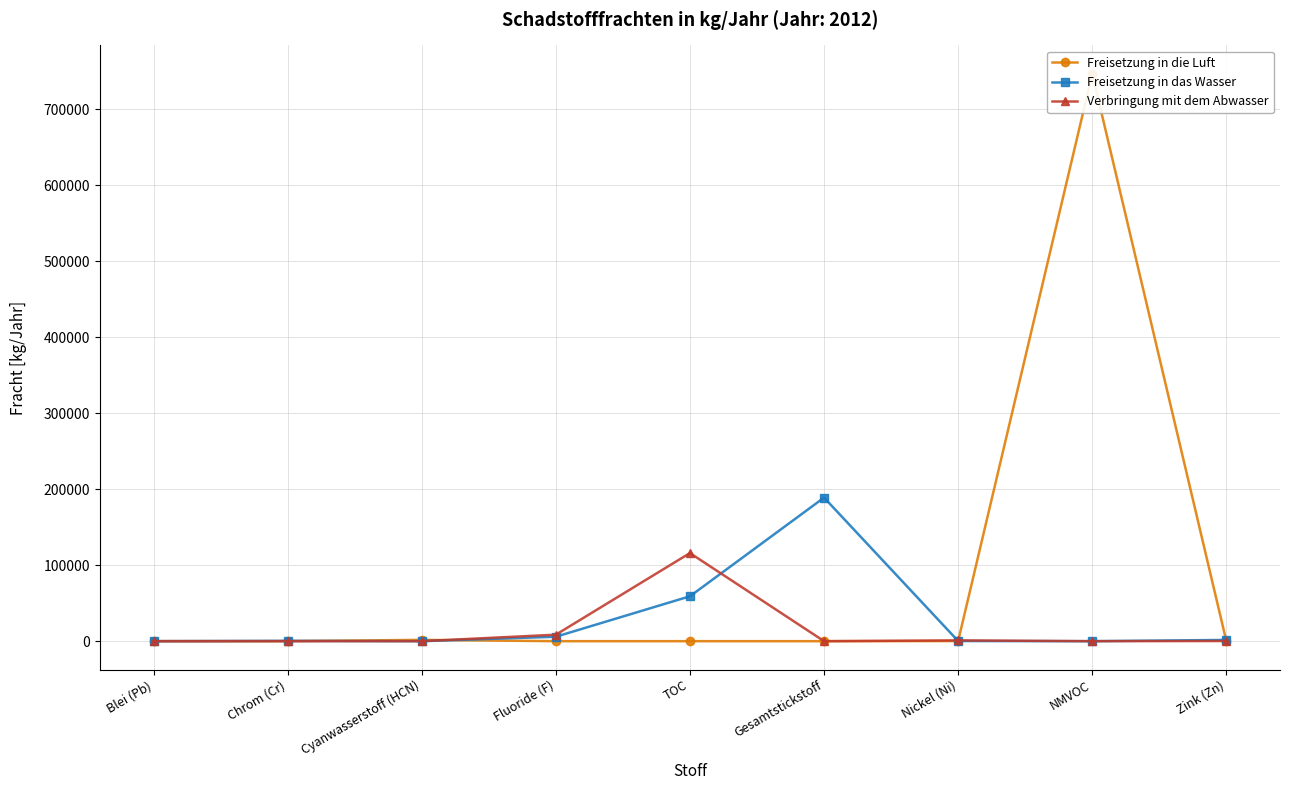

At which label is Freisetzung in das Wasser closest to 94500?

TOC